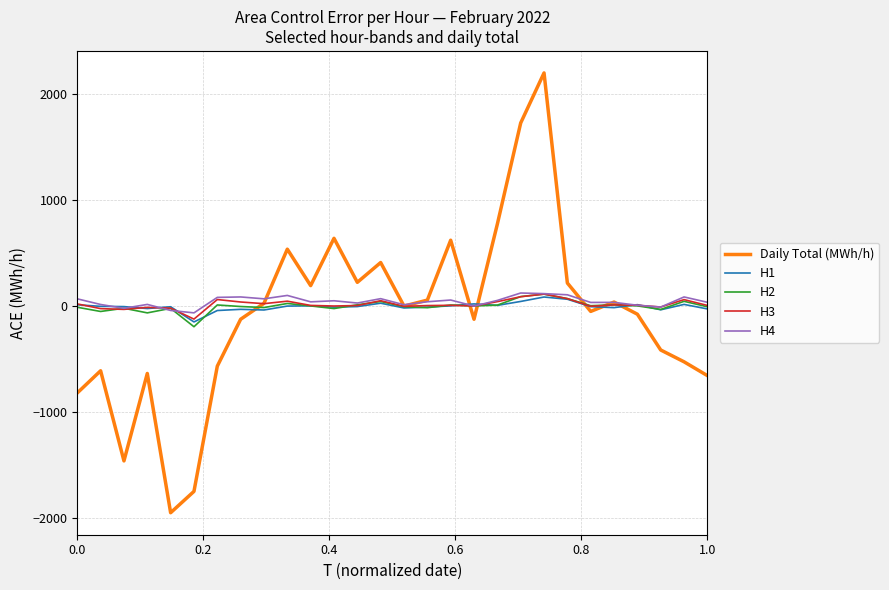

What is the lowest value of the H3 series?

-124.2